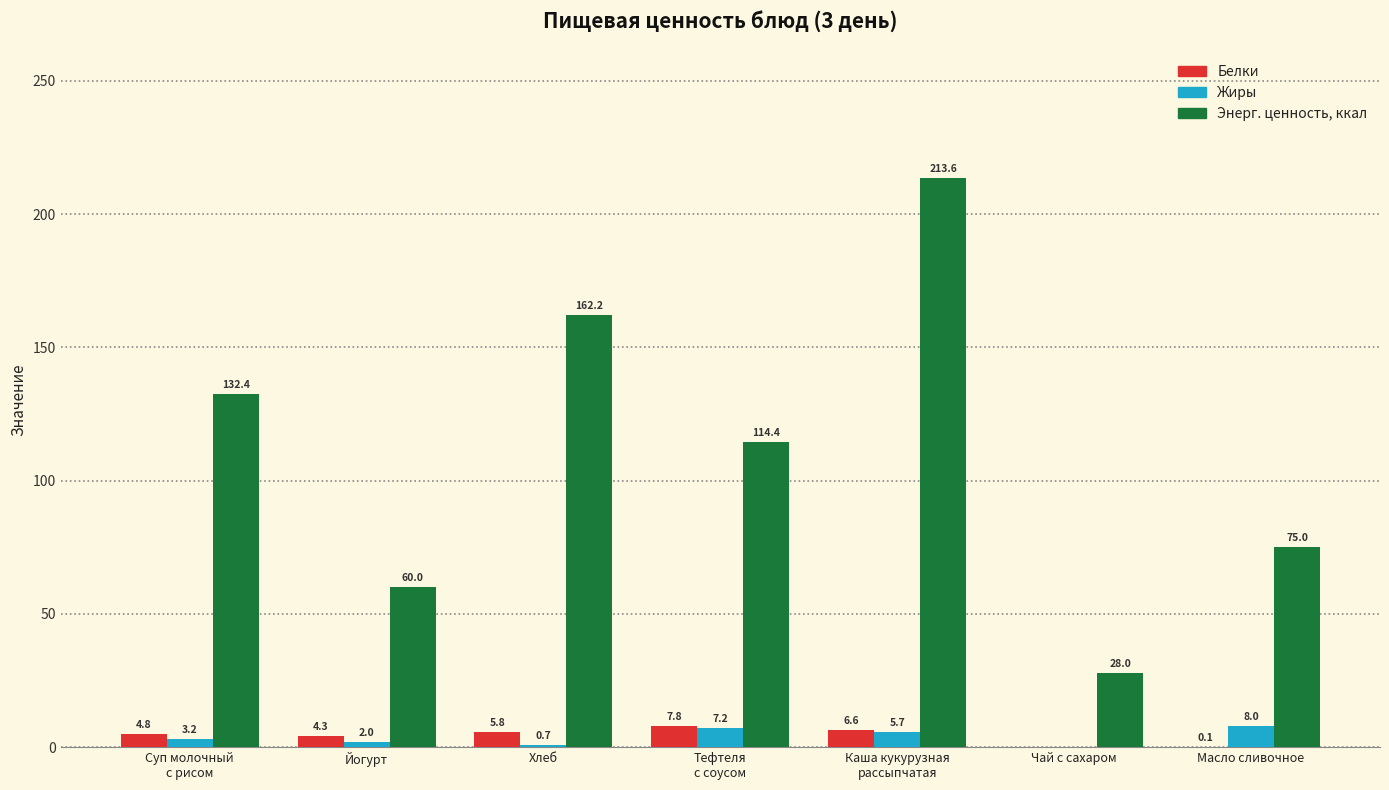

True or false: Энерг. ценность, ккал has a value of 214.3 at Суп молочный
с рисом.

False